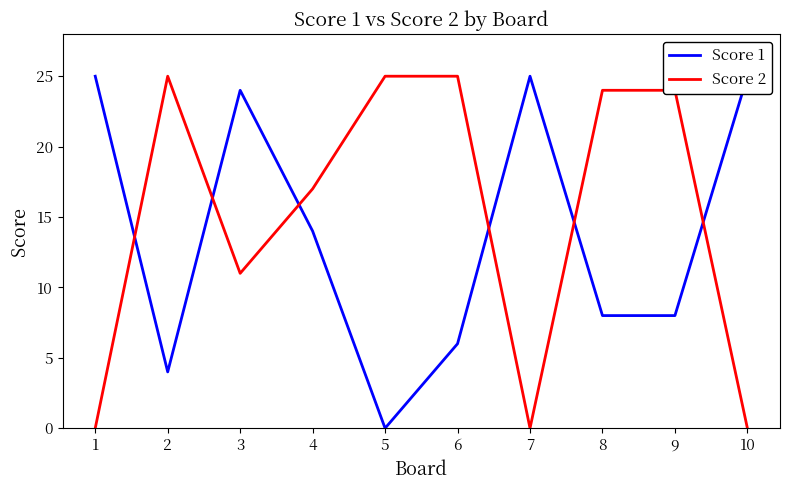

What is the value of the Score 1 point at the 3rd from the left?

24